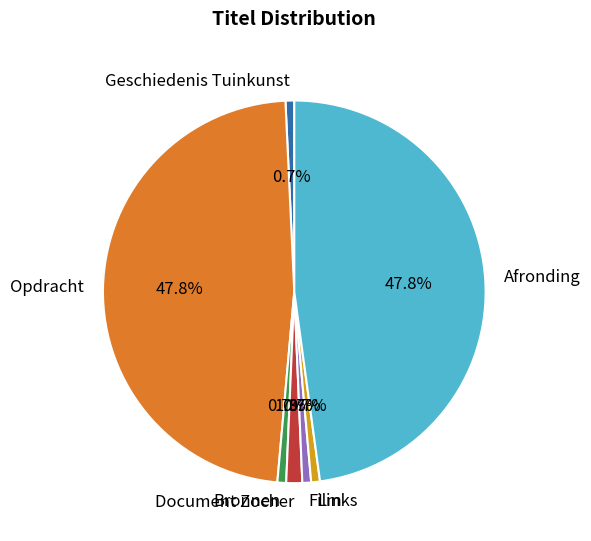

True or false: Opdracht accounts for 48% of the total.

True